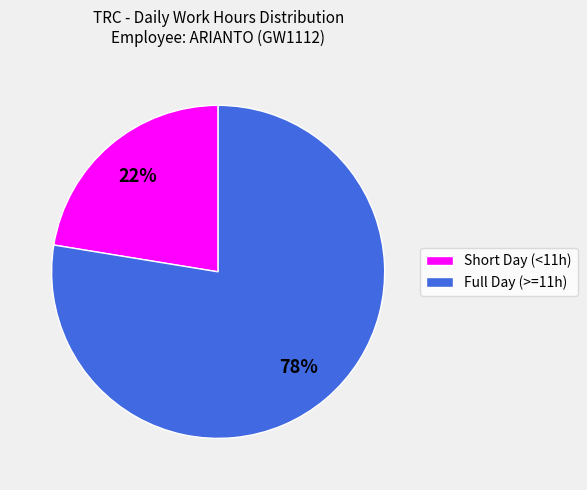

To the nearest percent, what is the average slice percentage?

50%